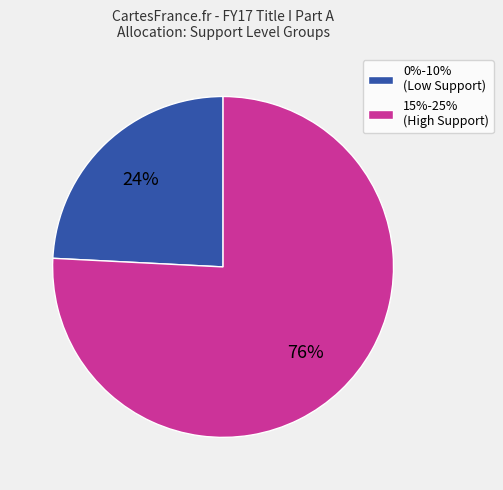

Which slice is the largest?

15%-25% (High Support)